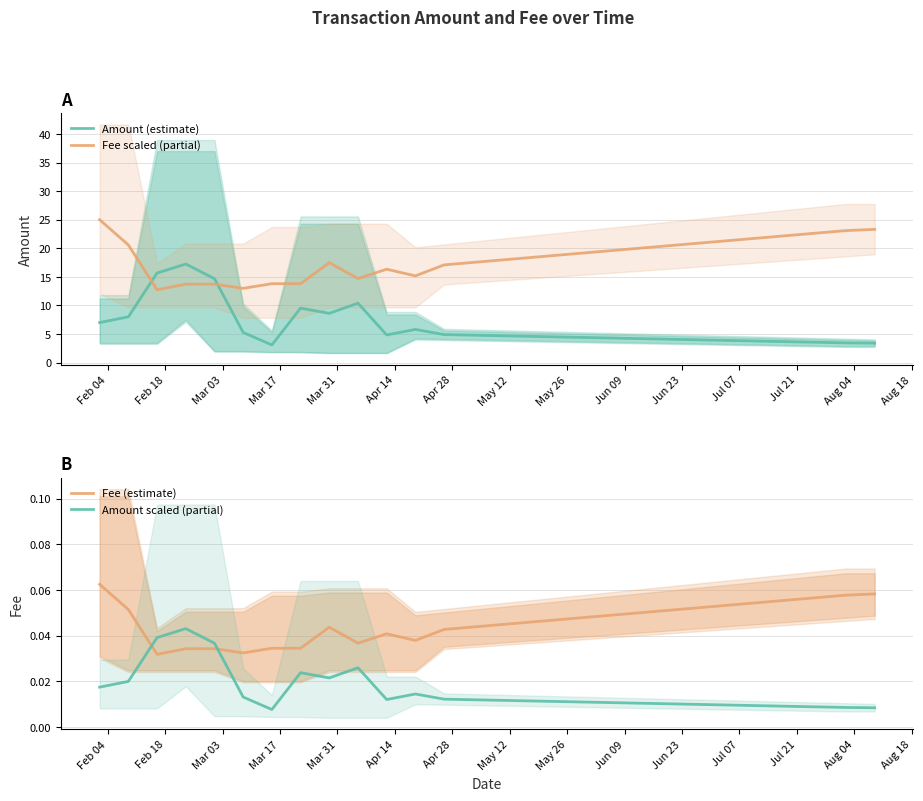

What is the minimum value for Amount (estimate)?

3.1